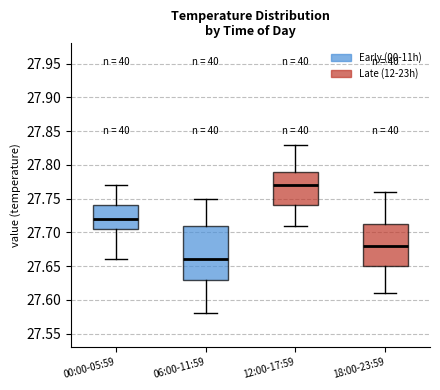

Comparing the boxes themselves (not the whiskers), which one is the tallest?

06:00-11:59